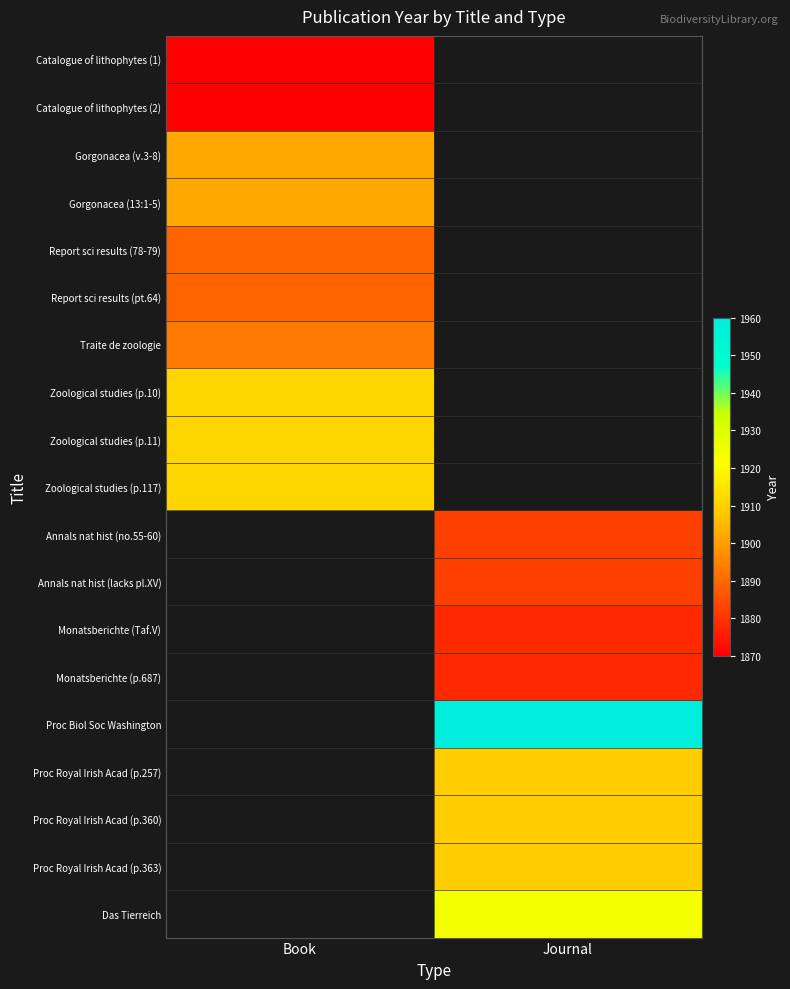

List the labels in order of Catalogue of lithophytes (1) value, smallest first.

Book, Journal